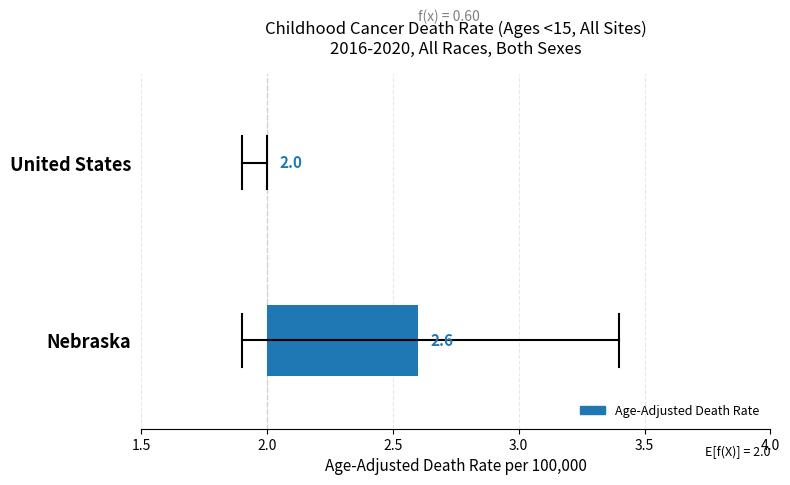

What is the change in value from Nebraska to United States?

-0.6